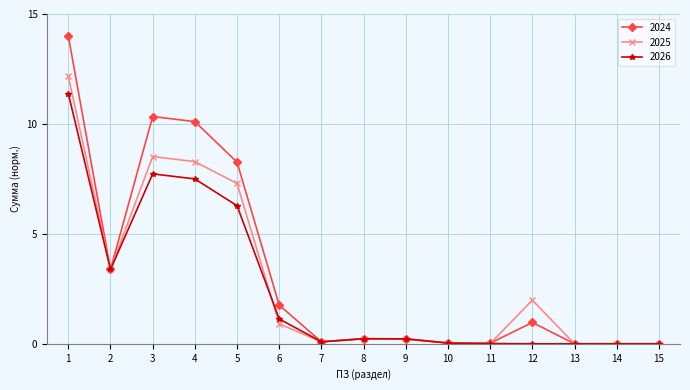

What is the total value across all series at 9?

0.7